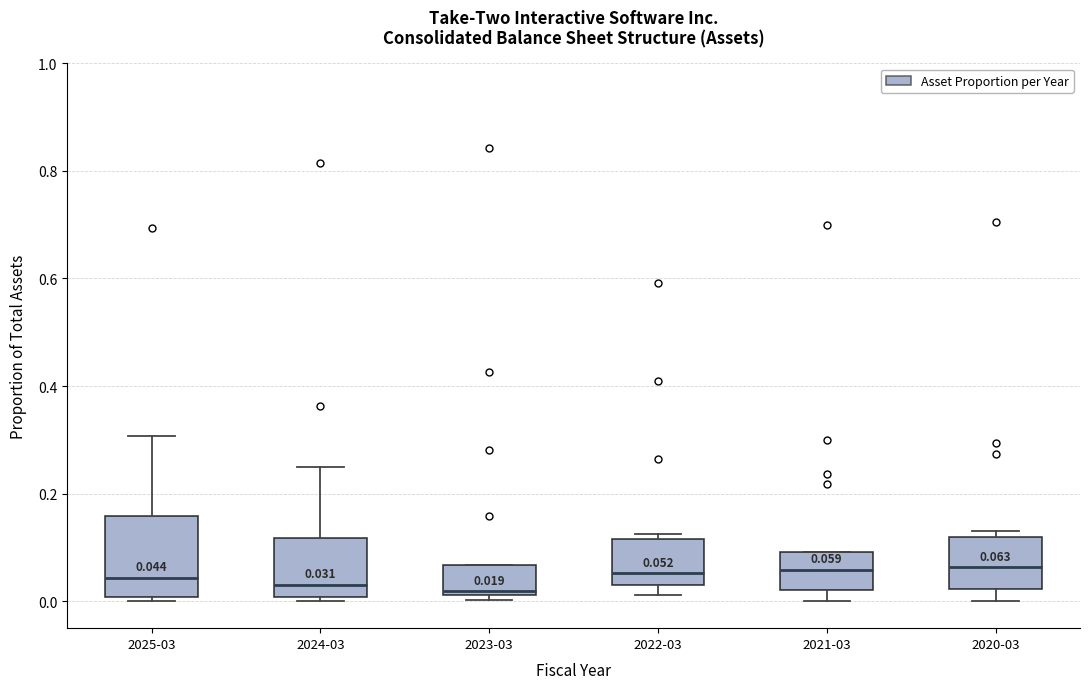

Which box is the tallest, from its lower edge to its upper edge?

2025-03